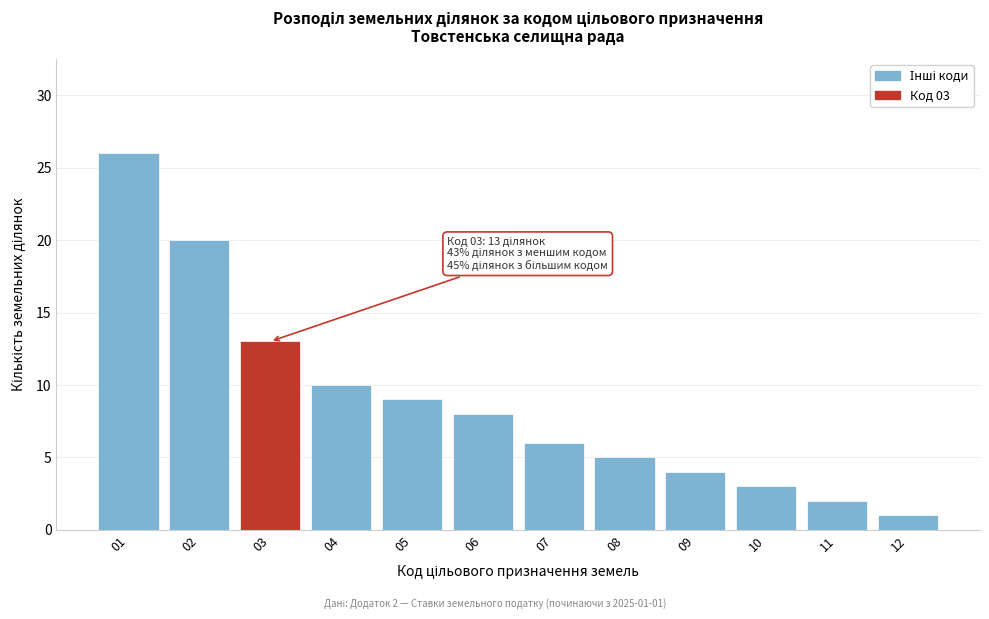

Reading left to right, list all the values displayed in this chart.

26	20	13	10	9	8	6	5	4	3	2	1